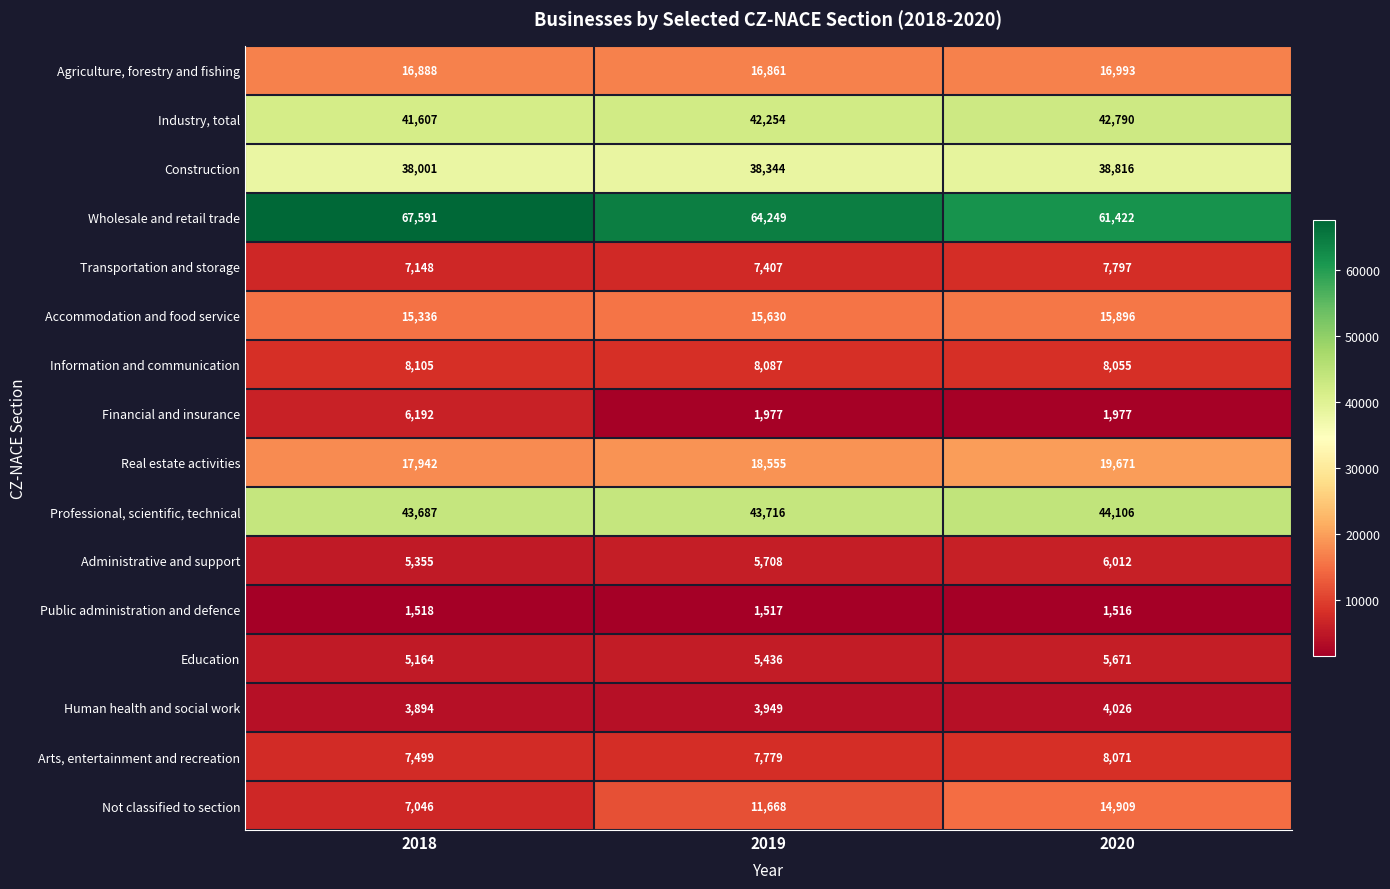

The value of Accommodation and food service at 2018 is 7801. True or false?

False